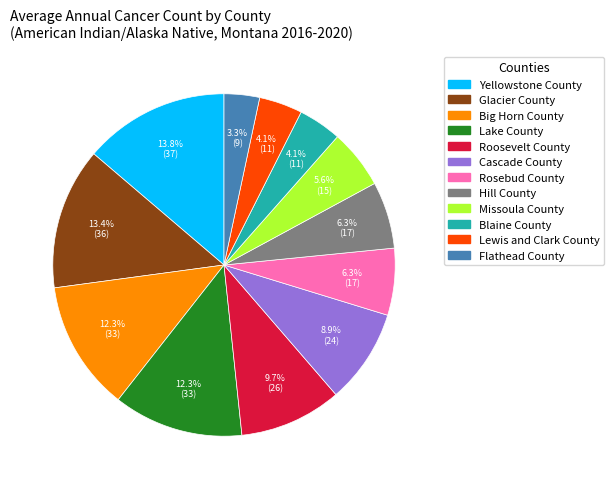

Does Big Horn County account for over 50% of the chart?

No